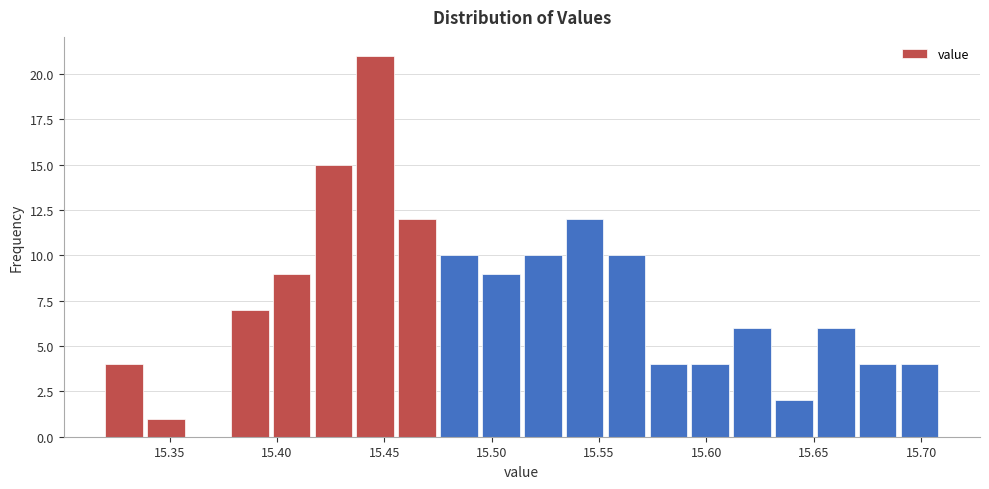

Around what value on the x-axis is the tallest bar? Give the approximate position of its centre, as read against the axis.

15.445